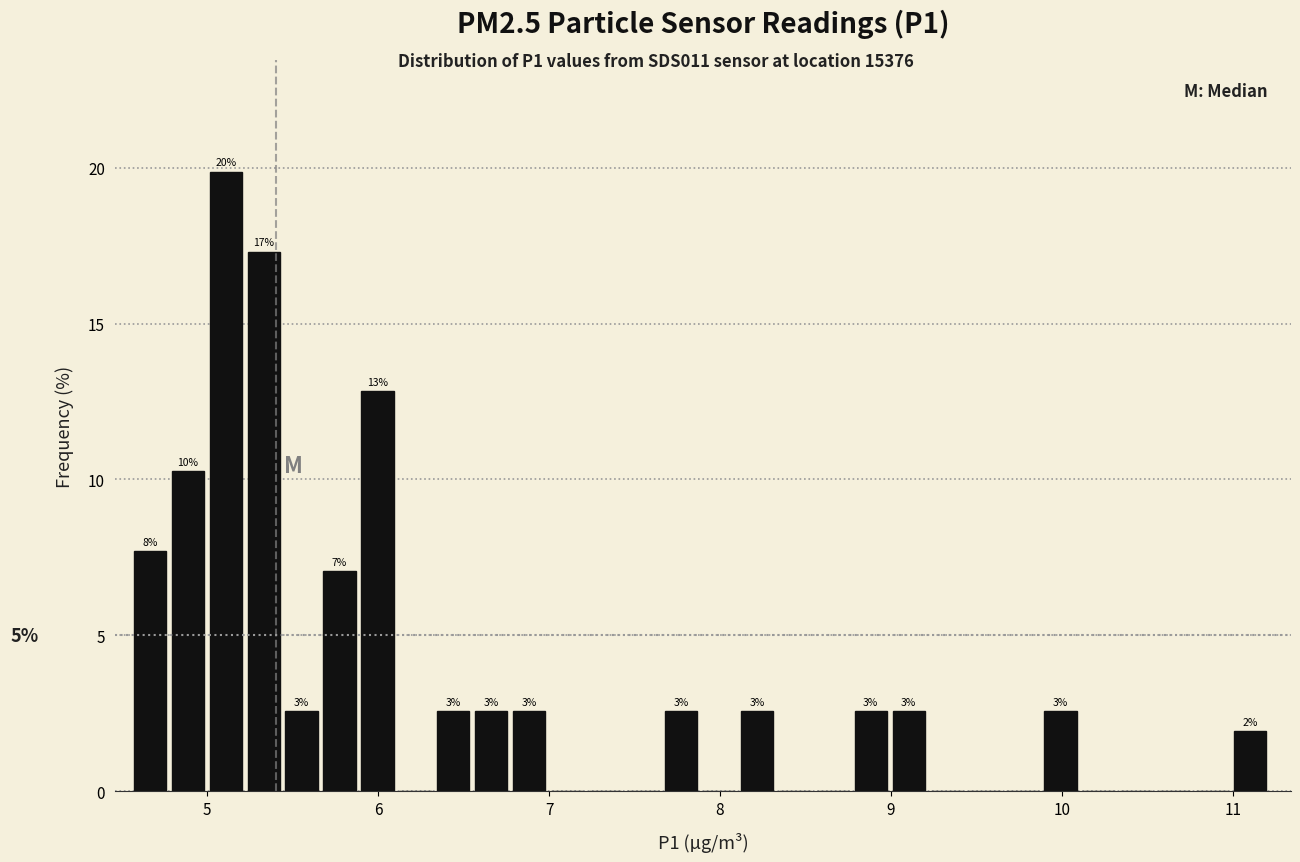

Around what value on the x-axis is the tallest bar? Give the approximate position of its centre, as read against the axis.

5.1